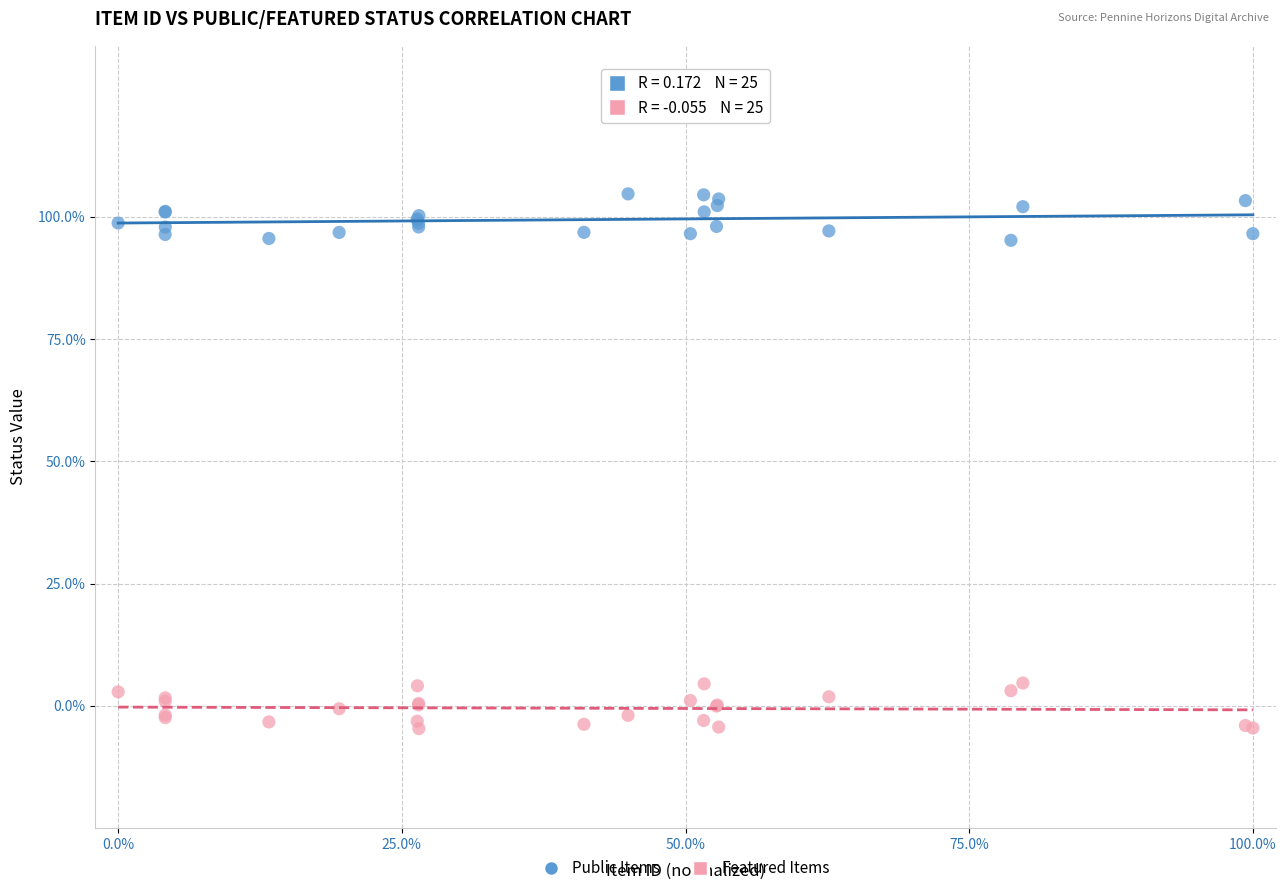

Which series reaches the minimum Y coordinate?

Featured Items